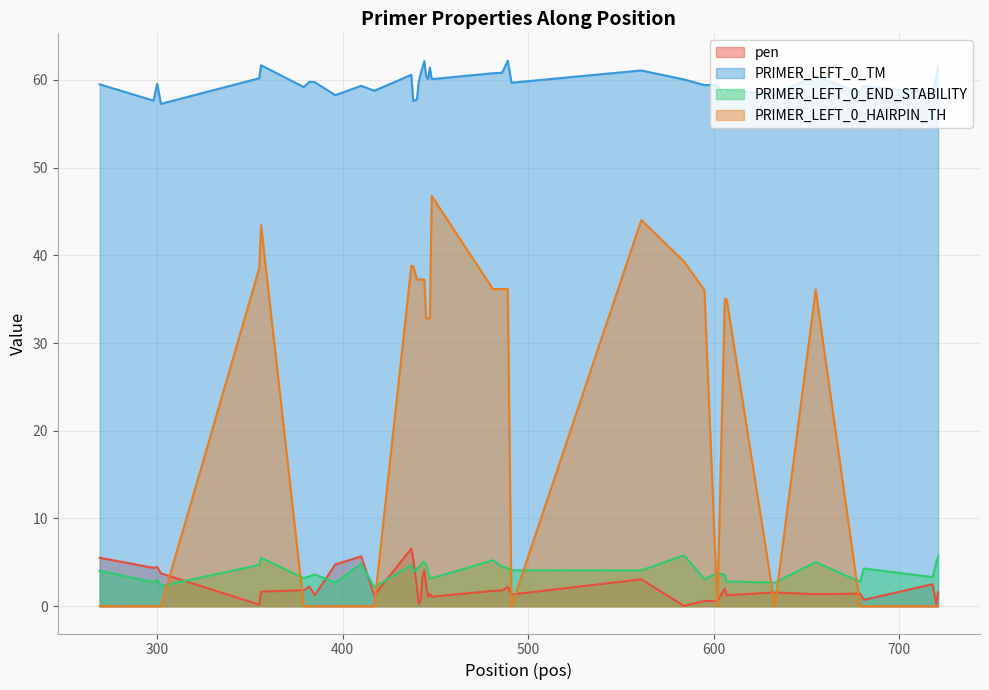

True or false: pen and PRIMER_LEFT_0_TM intersect in this chart.

False